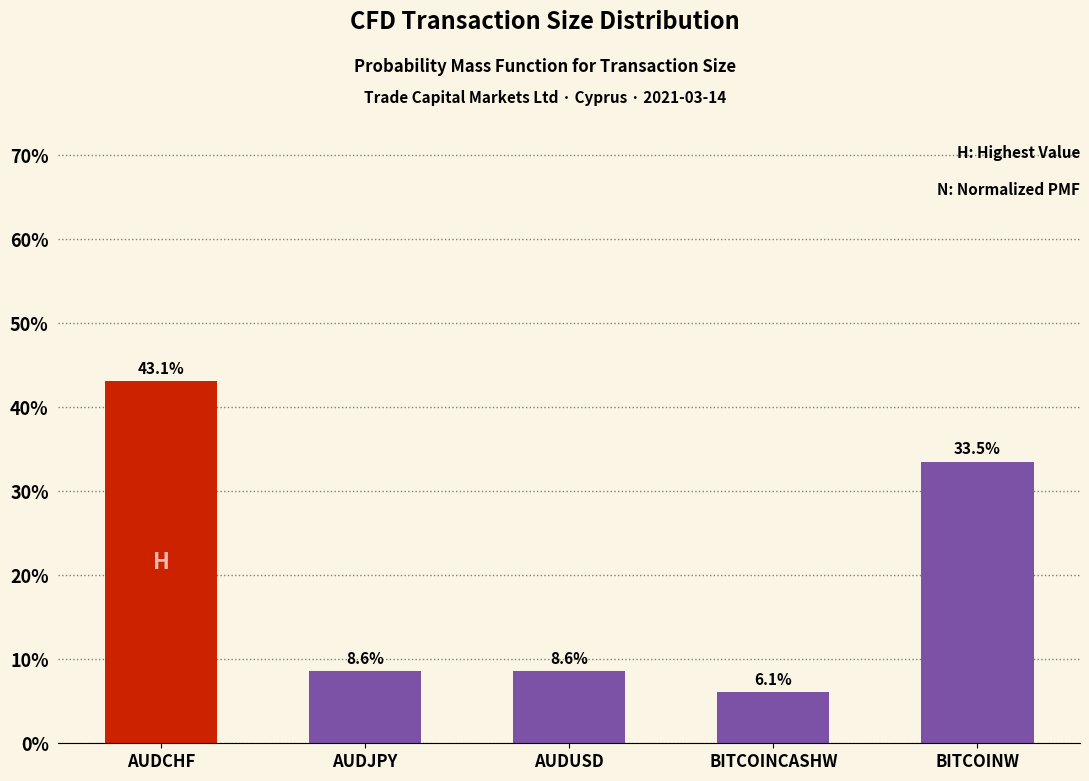

Reading left to right, extract all data points from this chart.

AUDCHF=43.1	AUDJPY=8.6	AUDUSD=8.6	BITCOINCASHW=6.1	BITCOINW=33.5